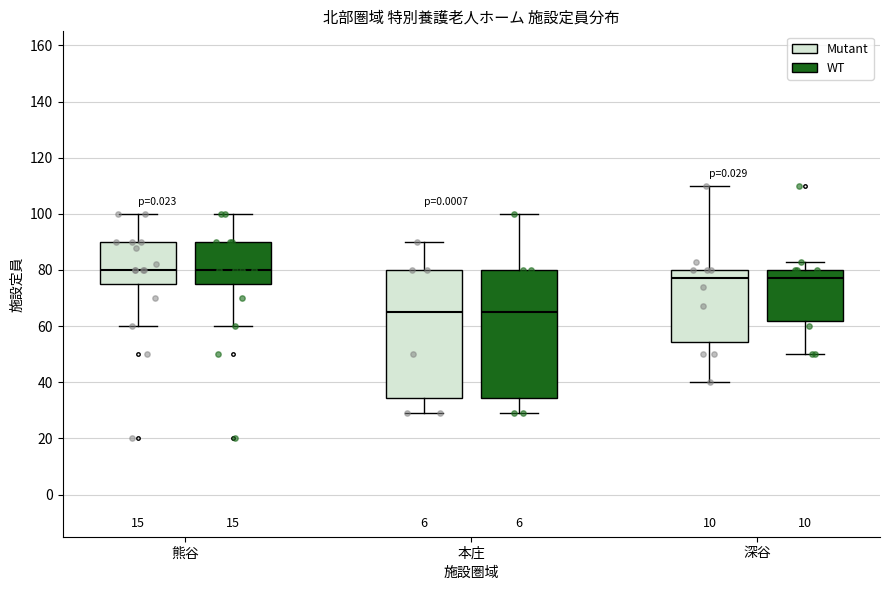

Reading left to right, transcribe this box plot: for each box, give where its median line is, the range the box spans, and where its two whiskers end, as read against the y-axis. The values are not printed on the chart, so give them approximately, as read against the axis.

熊谷 (Mutant): median 80, box 76 to 90, whiskers 60 to 100
熊谷 (WT): median 80, box 76 to 90, whiskers 60 to 100
本庄 (Mutant): median 66, box 34 to 80, whiskers 30 to 90
本庄 (WT): median 66, box 34 to 80, whiskers 30 to 100
深谷 (Mutant): median 78, box 54 to 80, whiskers 40 to 110
深谷 (WT): median 78, box 62 to 80, whiskers 50 to 84